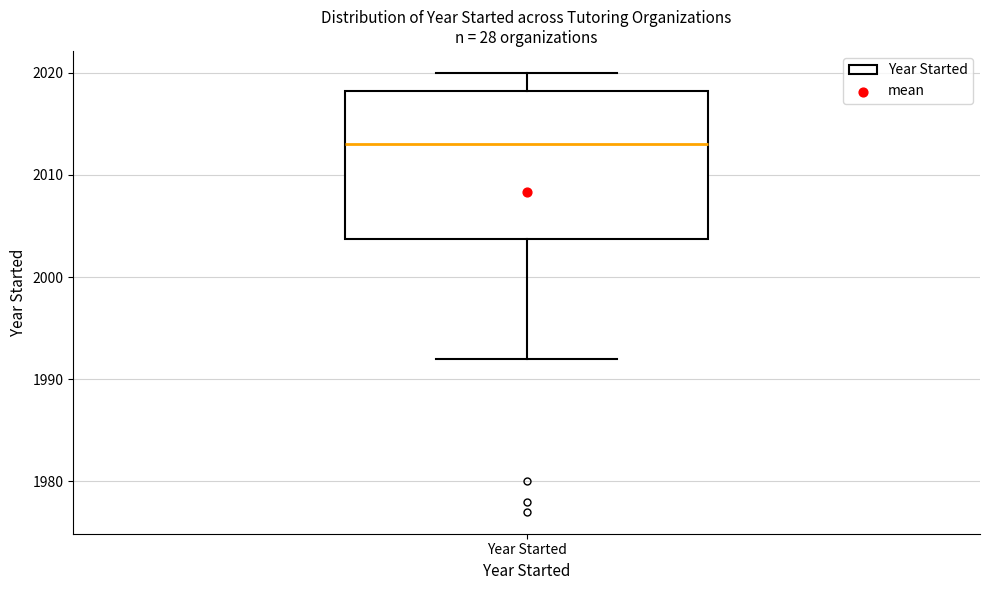

Read this box plot against the y-axis: the position of the median line, the range covered by the box, and the ends of both whiskers. The values are not printed on the chart, so give them approximately, as read against the axis.

median 2013, box 2004 to 2018, whiskers 1992 to 2020